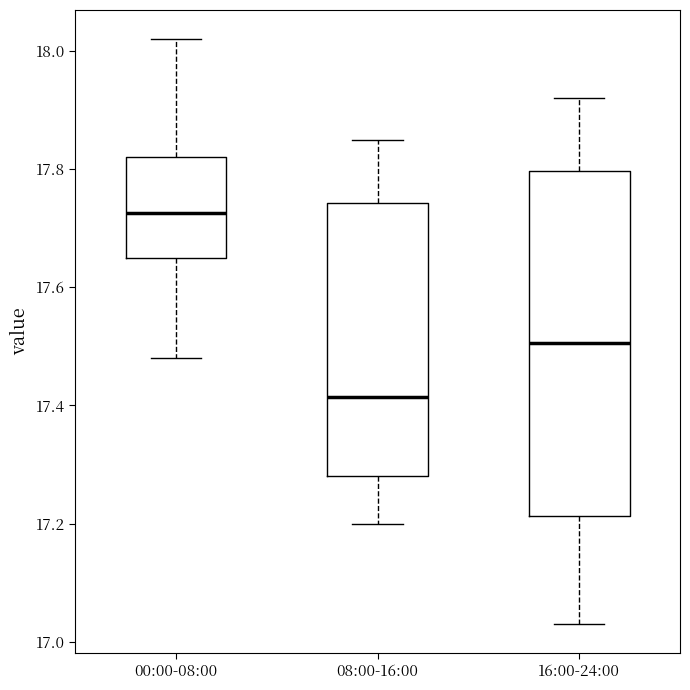

Where is the lower edge of the box for 00:00-08:00 on the y-axis? The values are not printed on the chart, so give them approximately, as read against the axis.

17.66